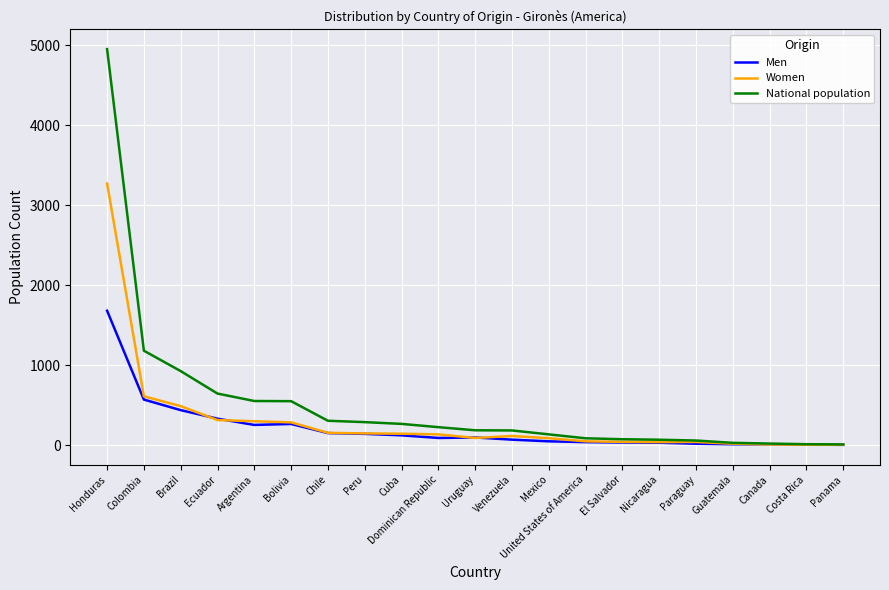

At how many categories does at least one series exceed 794?

3